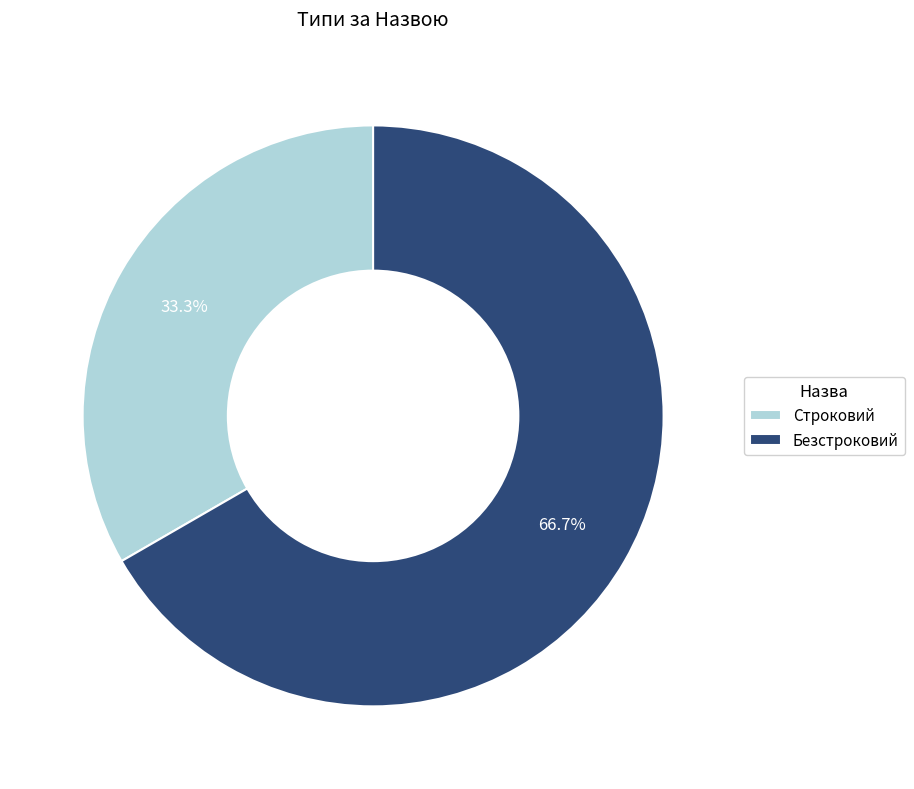

Which category accounts for the majority?

Безстроковий